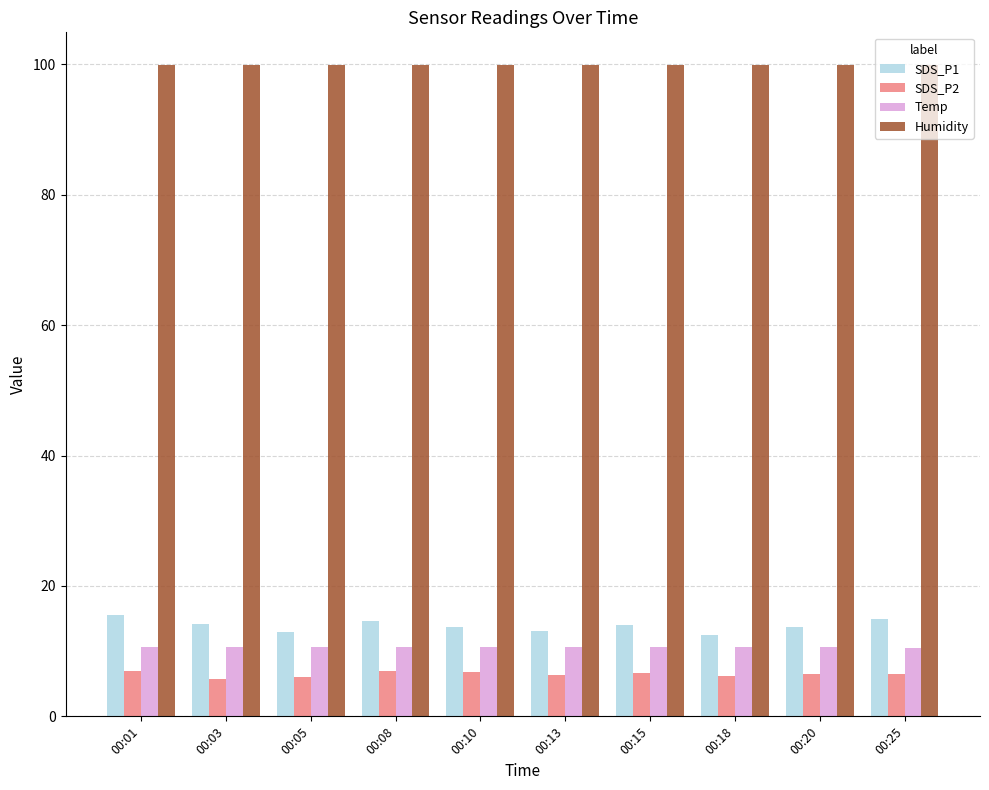

What is the difference between the maximum and minimum values in the SDS_P1 series?

3.1